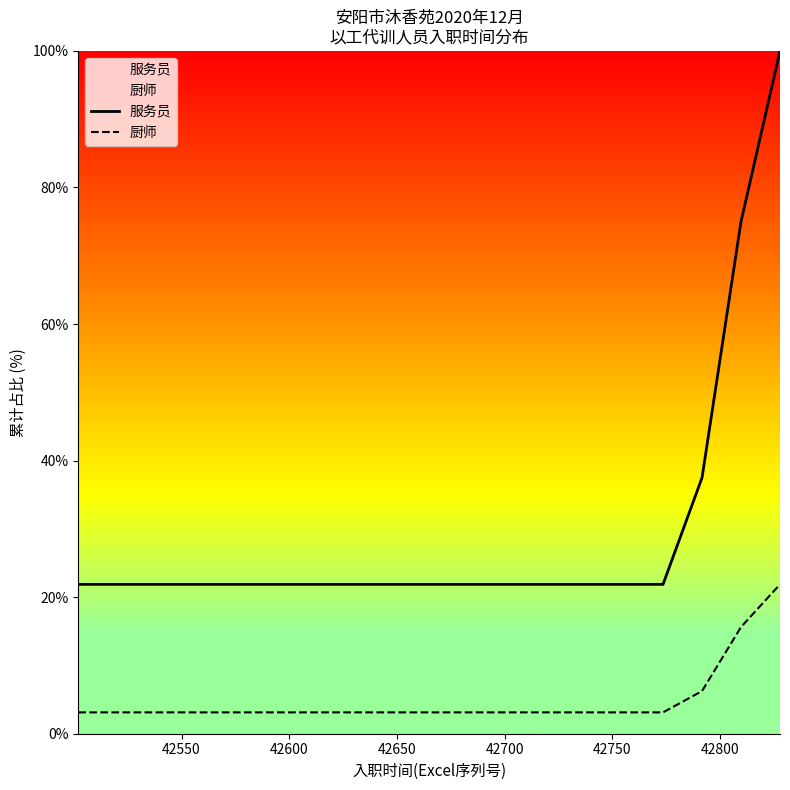

List the series in order of their peak value, lowest first.

厨师, 服务员